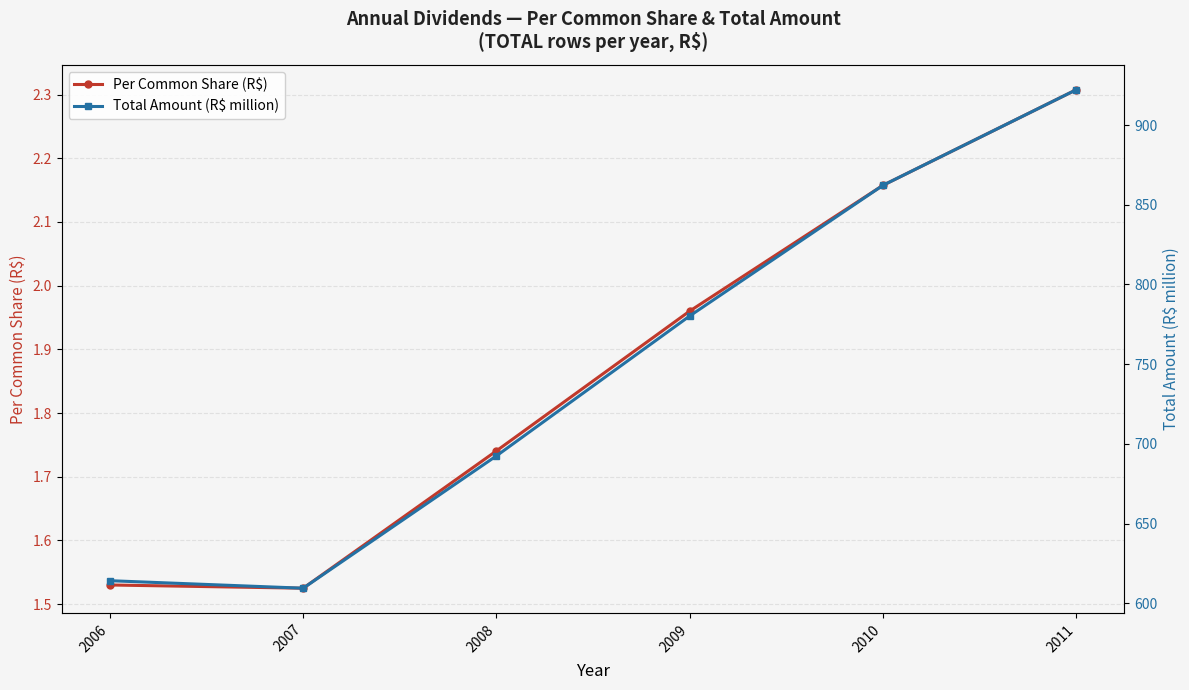

Is it true that Per Common Share (R$) equals 2.2 at 2010?

True